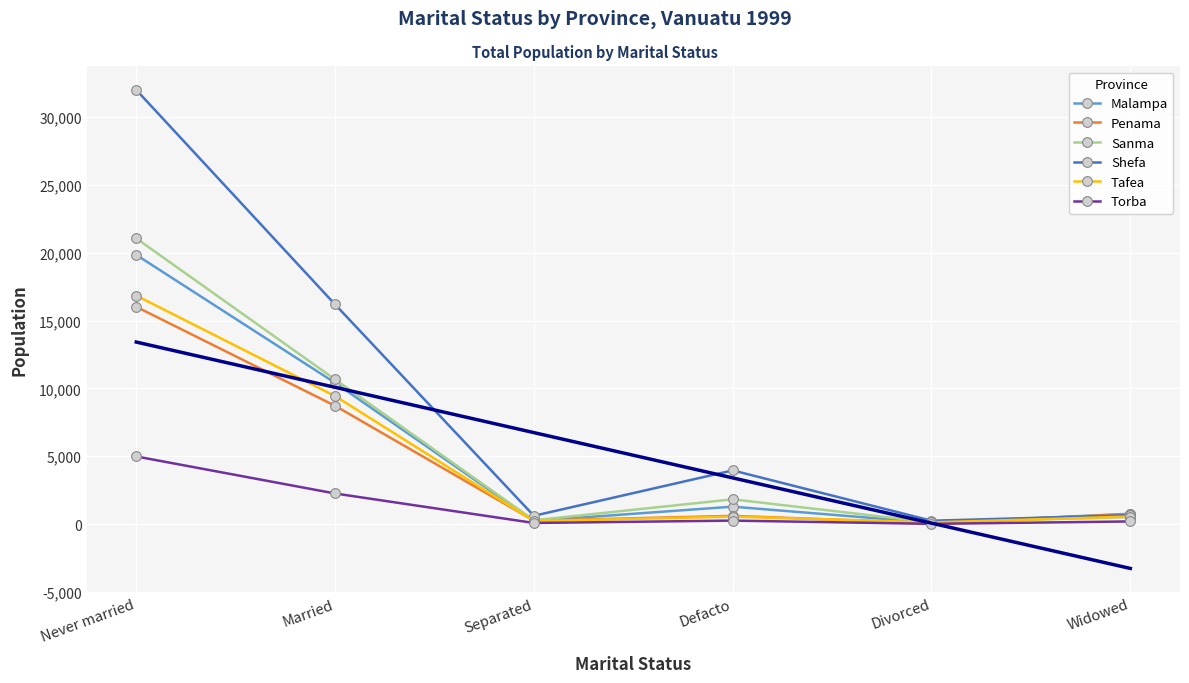

True or false: Penama and Shefa cross at least once.

True